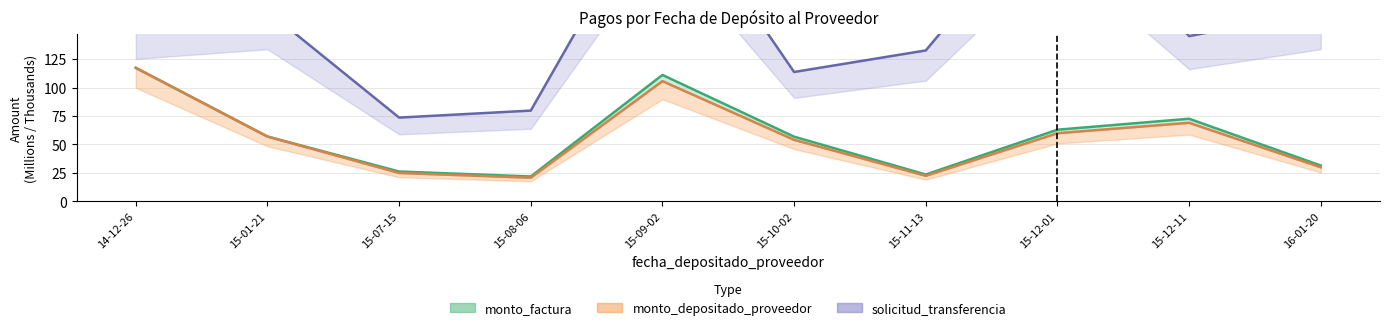

True or false: monto_factura and solicitud_transferencia intersect in this chart.

False